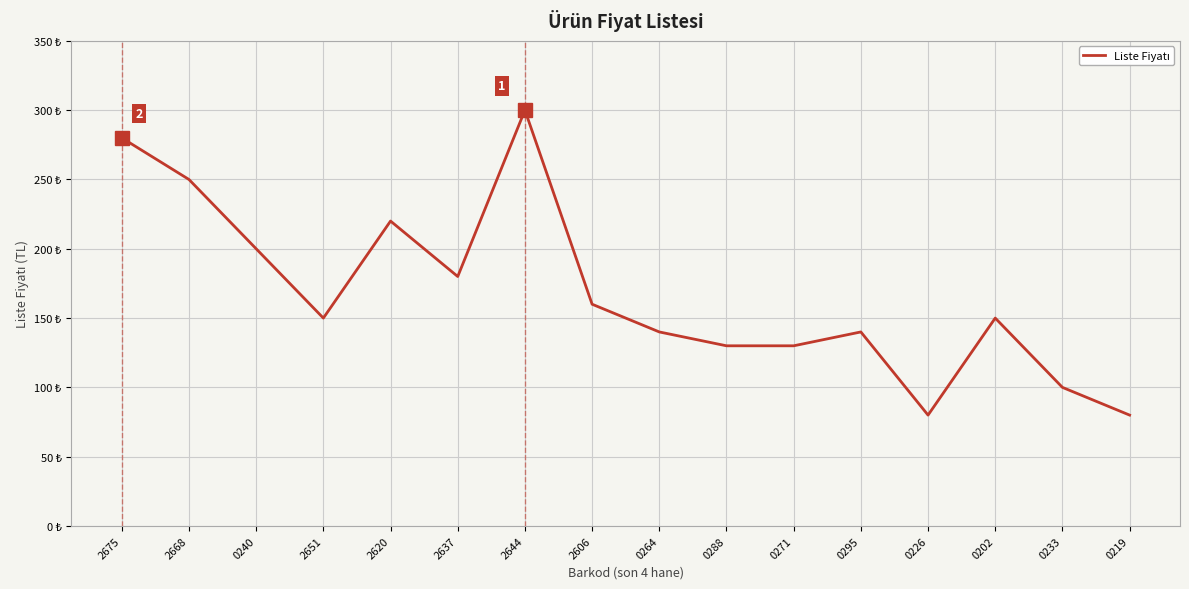

Does the chart have visible grid lines?

Yes